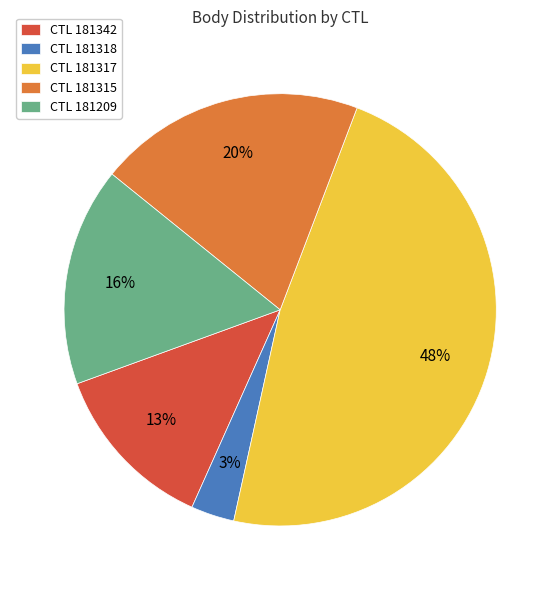

How many segments does this pie chart have?

5